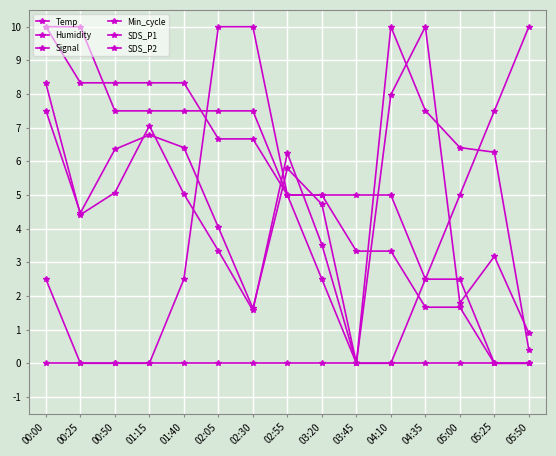

Is this an area chart (filled region under the line)?

No